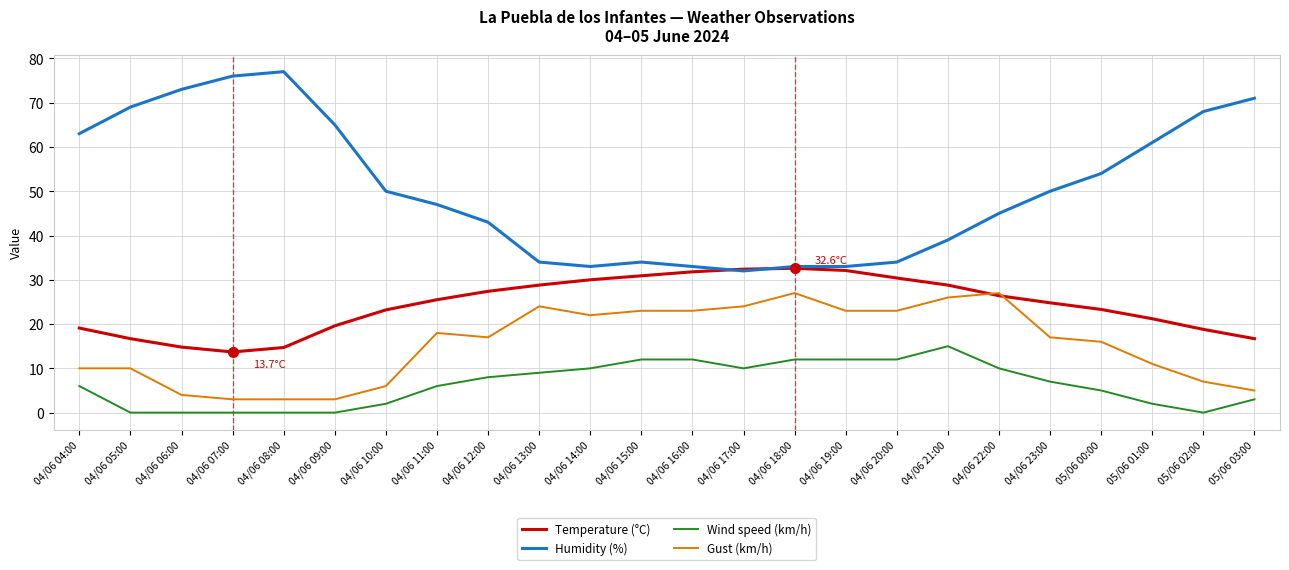

What is the spread (max minus min) of values at 04/06 22:00?

35.0